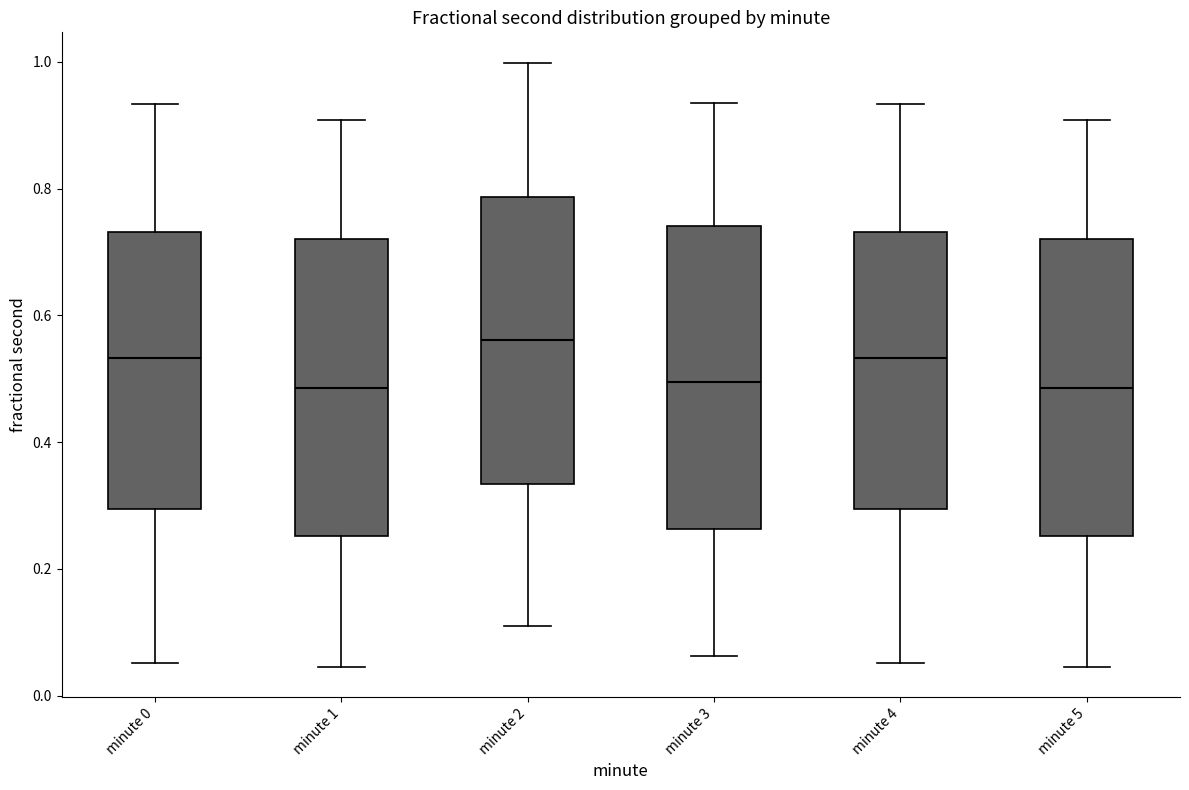

Where is the upper edge of the box for minute 1 on the y-axis? The values are not printed on the chart, so give them approximately, as read against the axis.

0.72